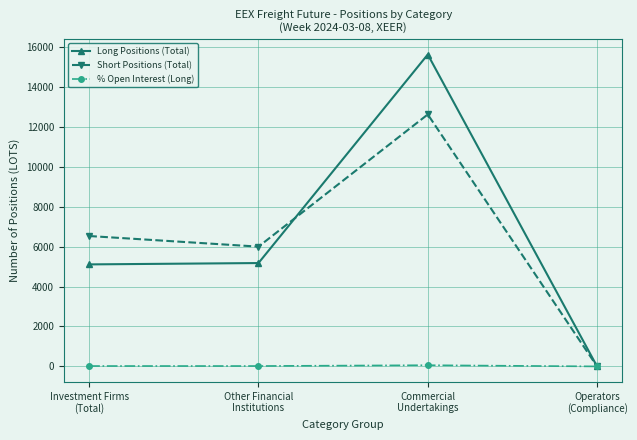

In Long Positions (Total), how many points are higher than both neighbors (excluding endpoints)?

1